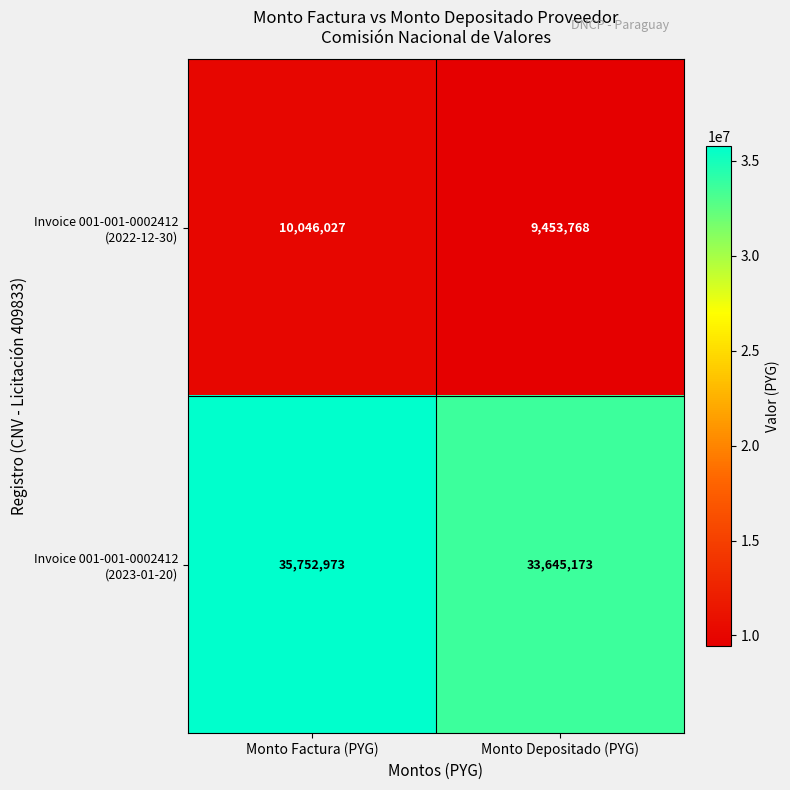

What is the total value across all series at Monto Depositado (PYG)?

43098941